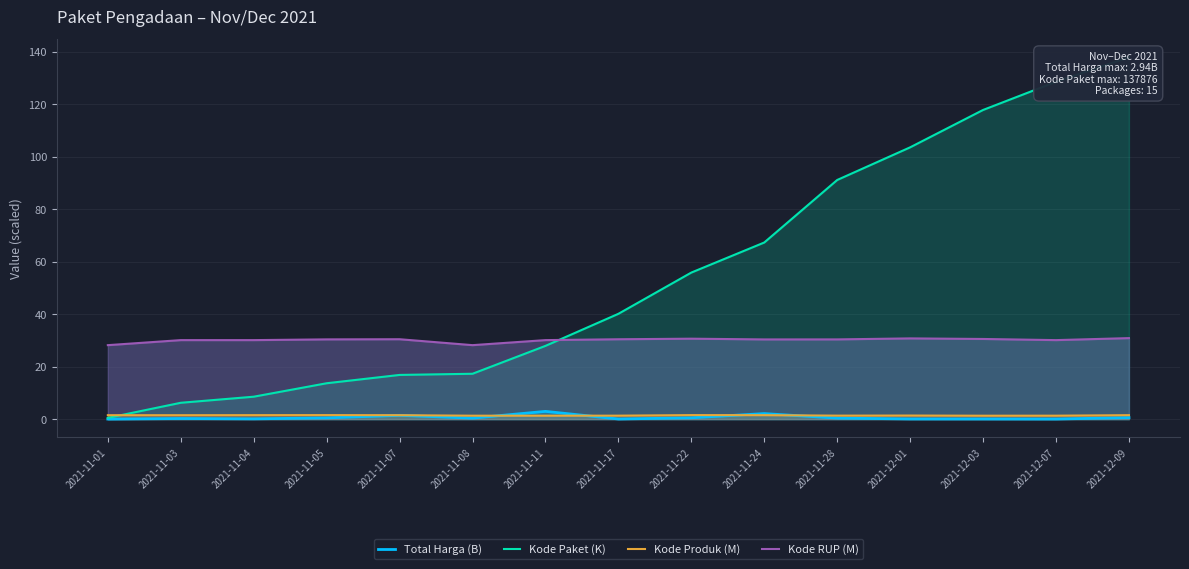

True or false: Kode Produk (M) has more than 0 points higher than both neighbors.

True